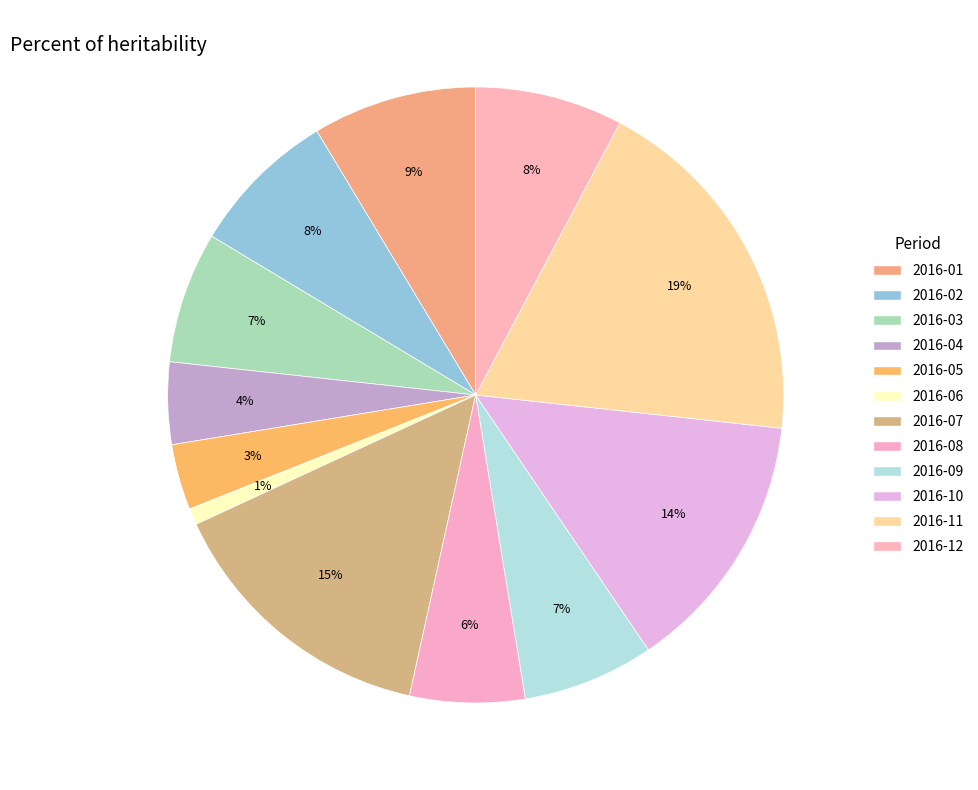

What is the smallest slice in the pie chart?

2016-06